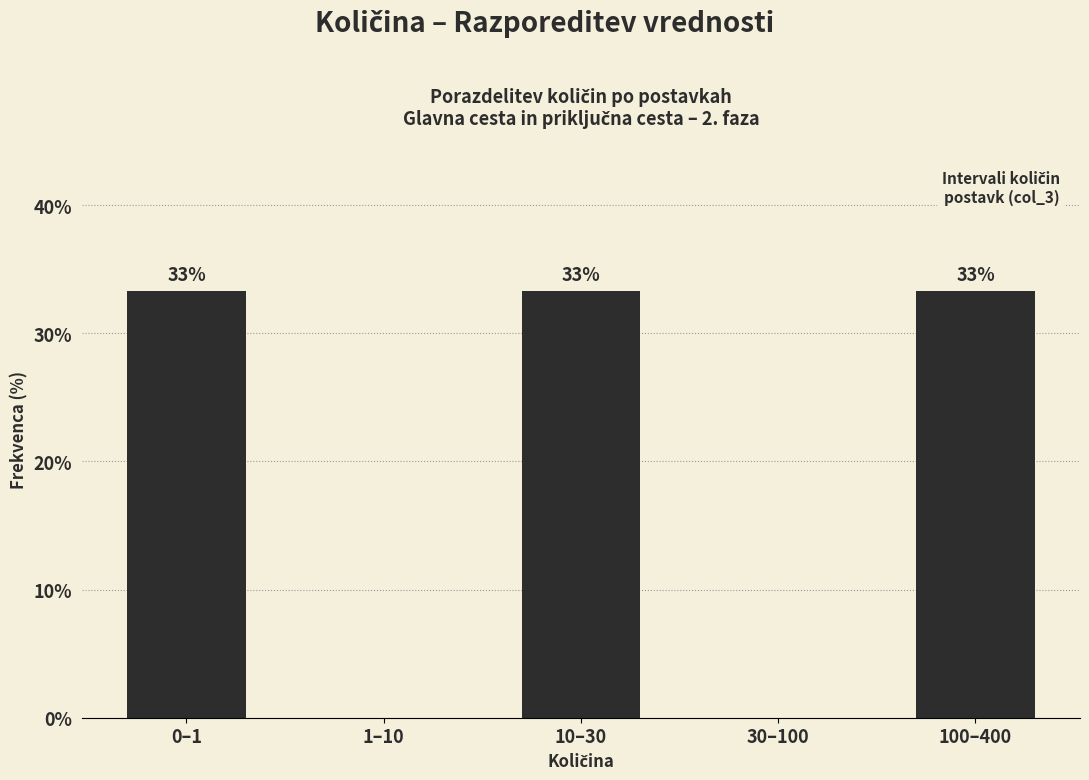

Are the bars horizontal?

No